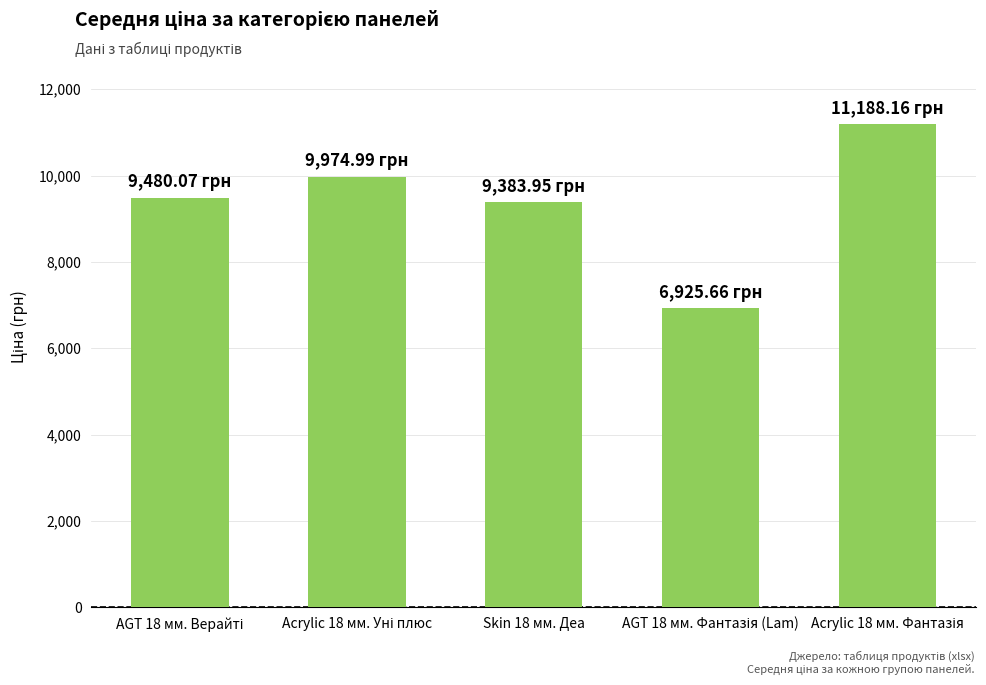

What is the average value?

9390.6